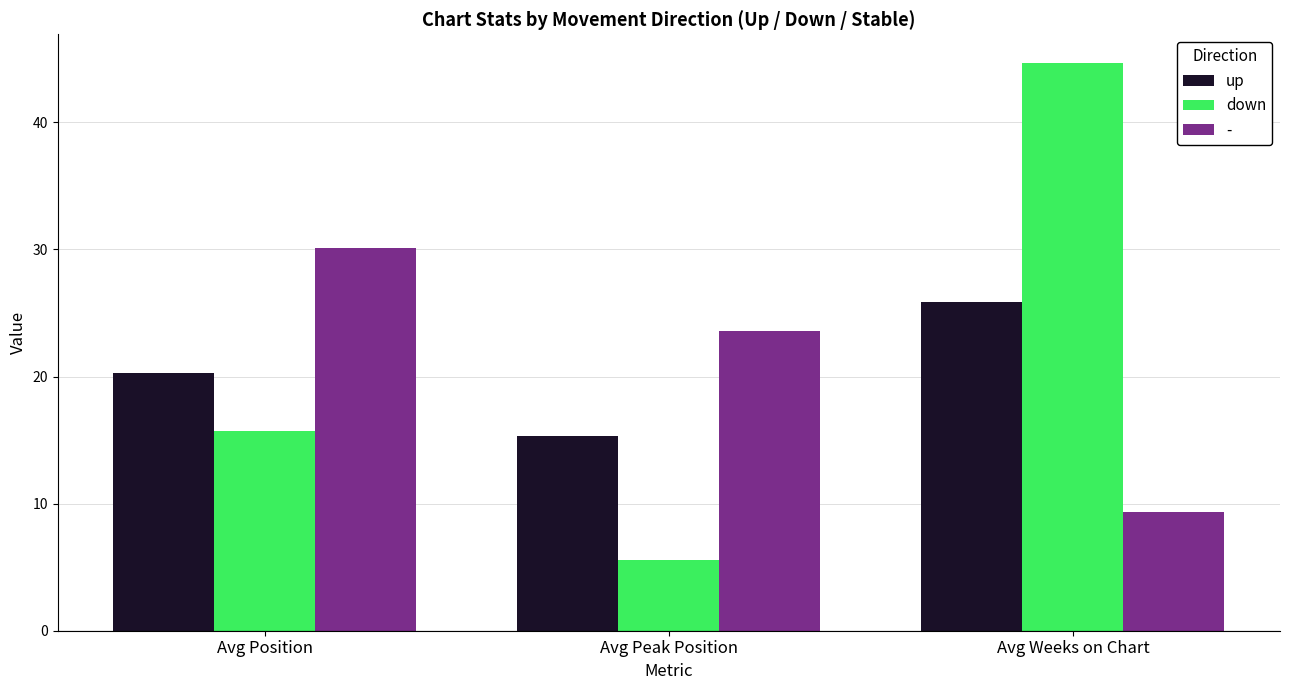

What is the label of the 1st bar from the right?

Avg Weeks on Chart